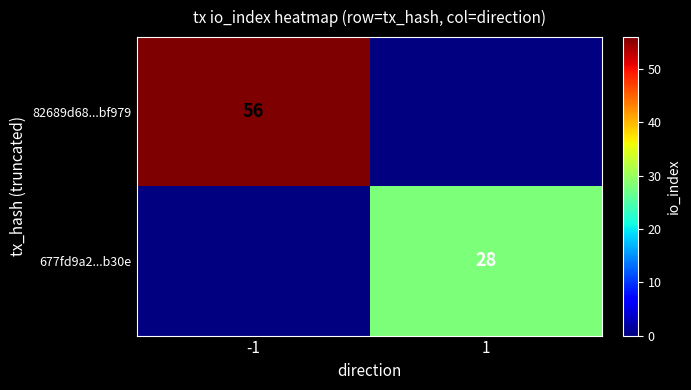

The value of 82689d68...bf979 at -1 is 56. True or false?

True